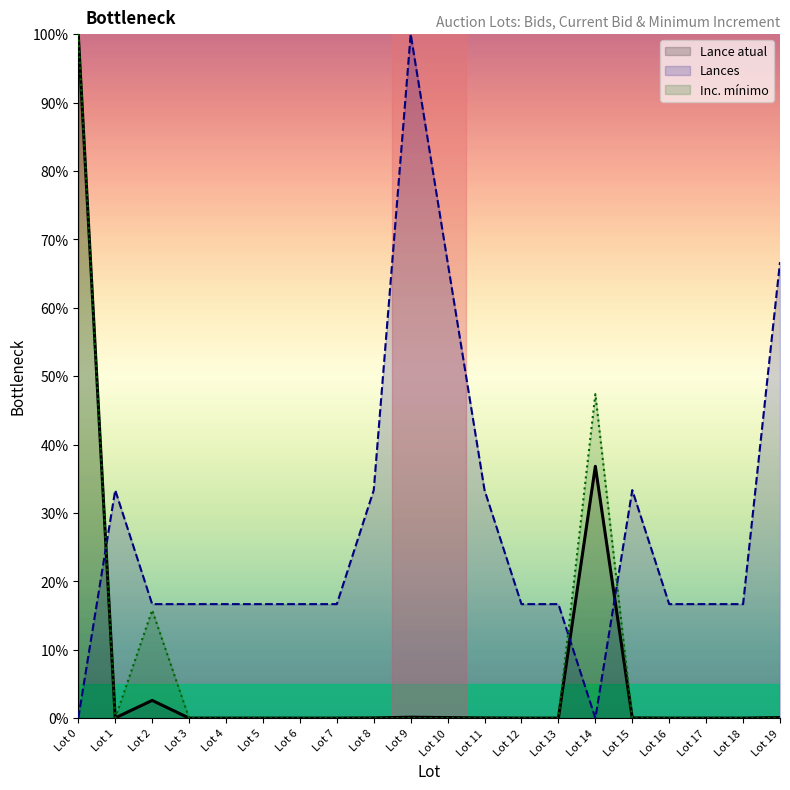

Is it true that Lances equals 29.4 at Lot 18?

False